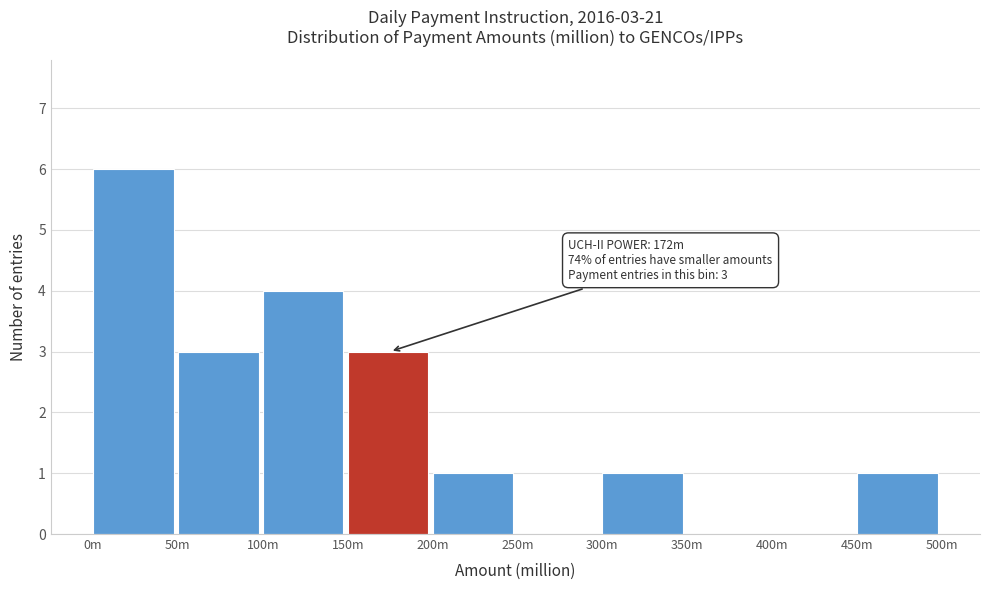

Reading left to right, transcribe all the data shown in this chart.

0m=6	50m=3	100m=4	150m=3	200m=1	250m=0	300m=1	350m=0	400m=0	450m=1